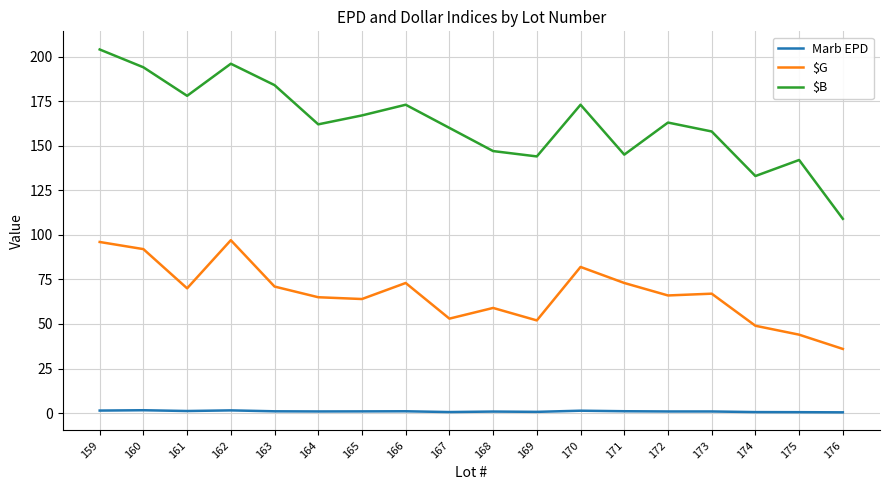

What is the total value across all series at 171?

219.1